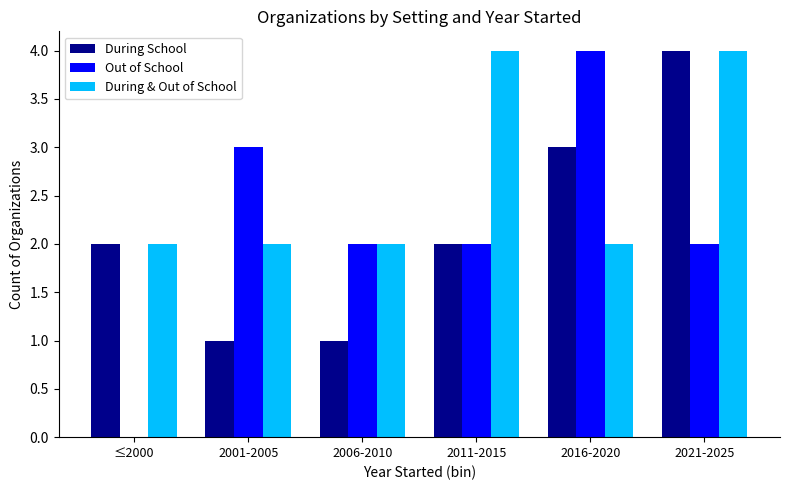

What is the greatest value displayed?

4